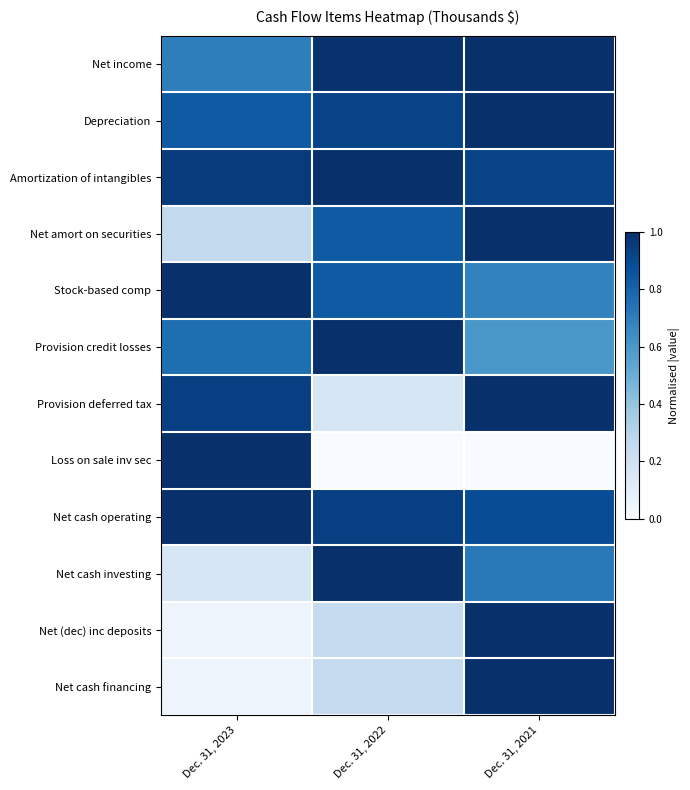

Between Dec. 31, 2023 and Dec. 31, 2021, which series saw the biggest shift?

Loss on sale inv sec